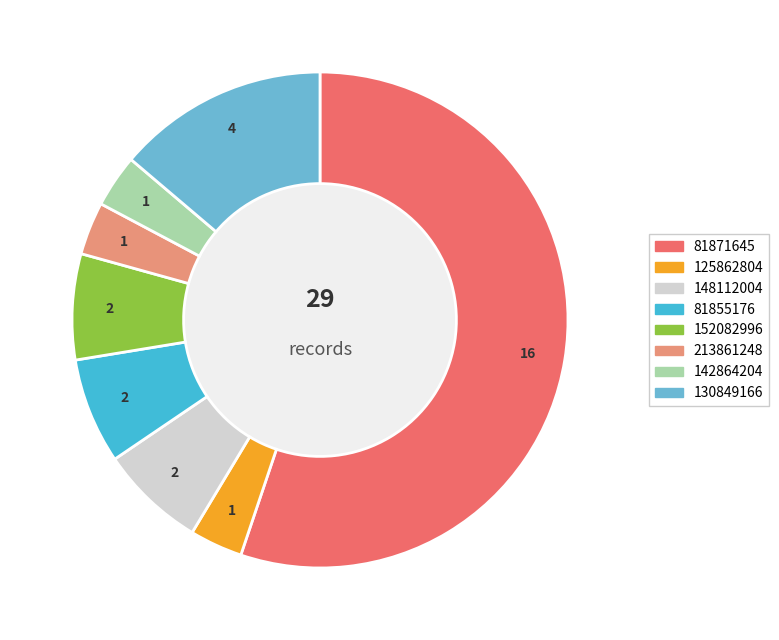

Which slice is the largest?

81871645